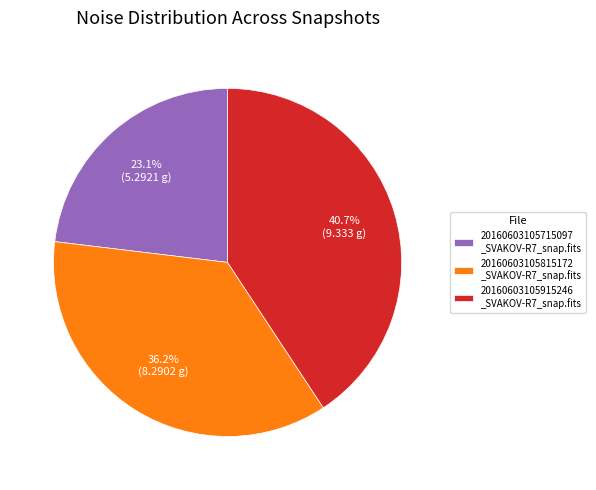

Rank the categories by value from lowest to highest.

20160603105715097 _SVAKOV-R7_snap.fits, 20160603105815172 _SVAKOV-R7_snap.fits, 20160603105915246 _SVAKOV-R7_snap.fits